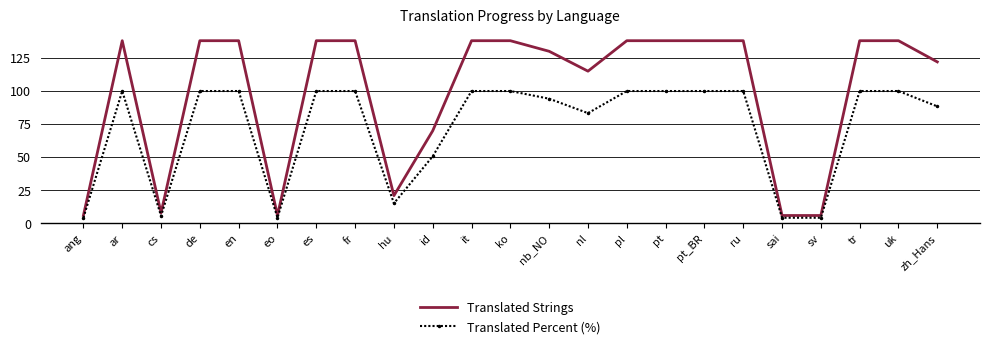

Is the value of Translated Strings at sai greater than the value of Translated Percent (%) at nl?

No